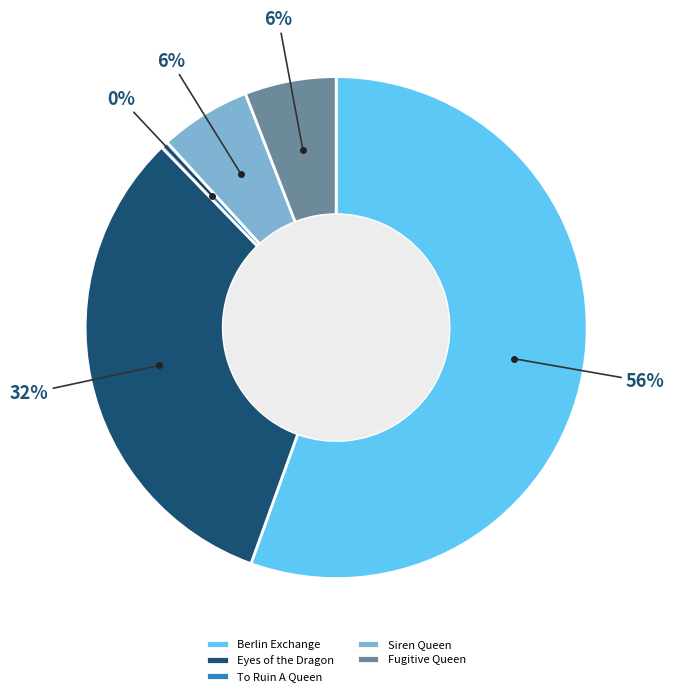

To the nearest percent, what percentage of the pie is Fugitive Queen?

6%